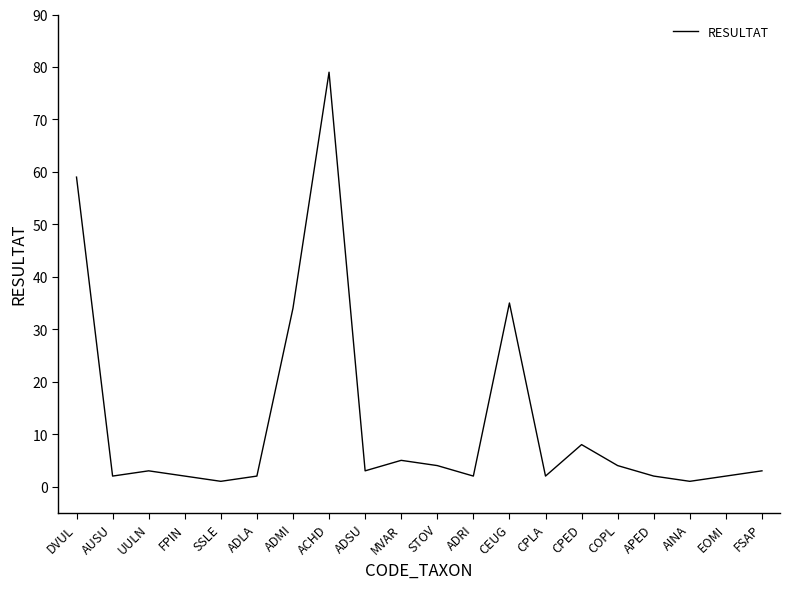

Count the number of data series in this chart.

1